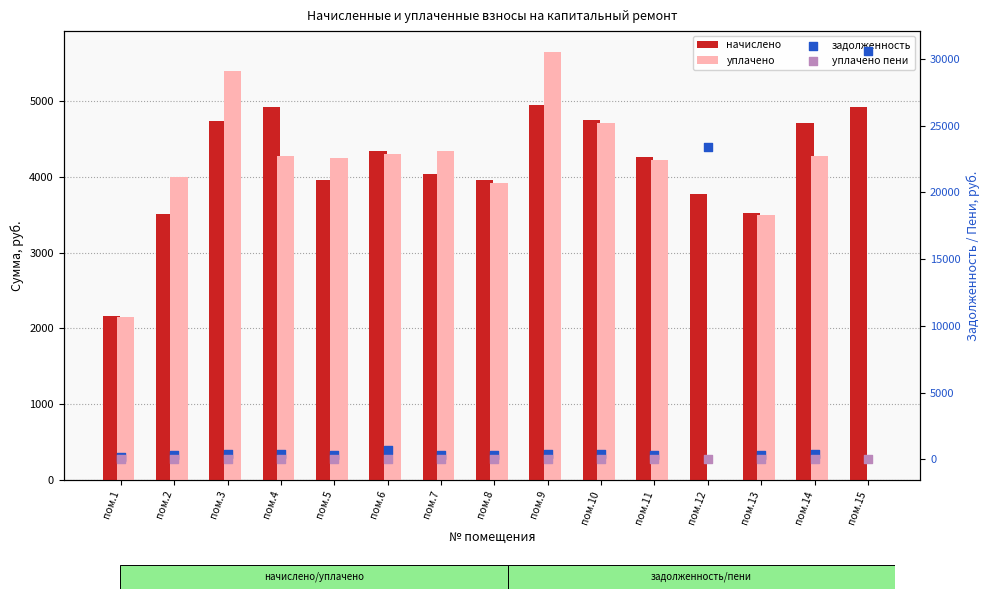

What is the total value across all series at пом.5?

8537.3